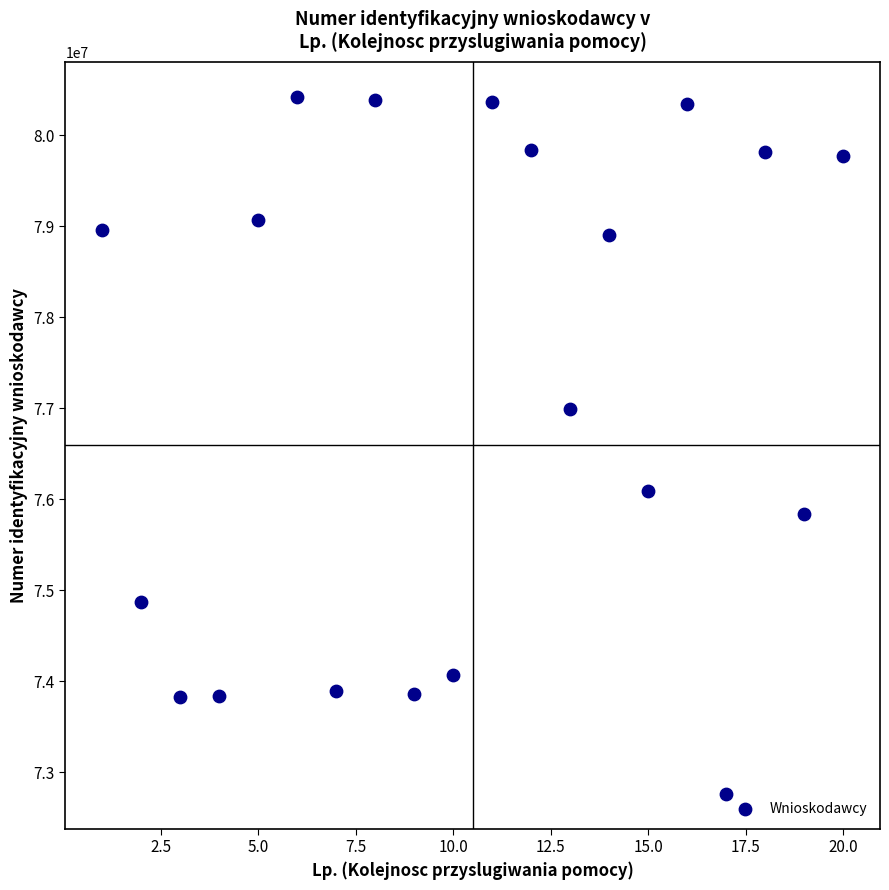

What Y value in the scatter plot is closest to 76592183?

76989421